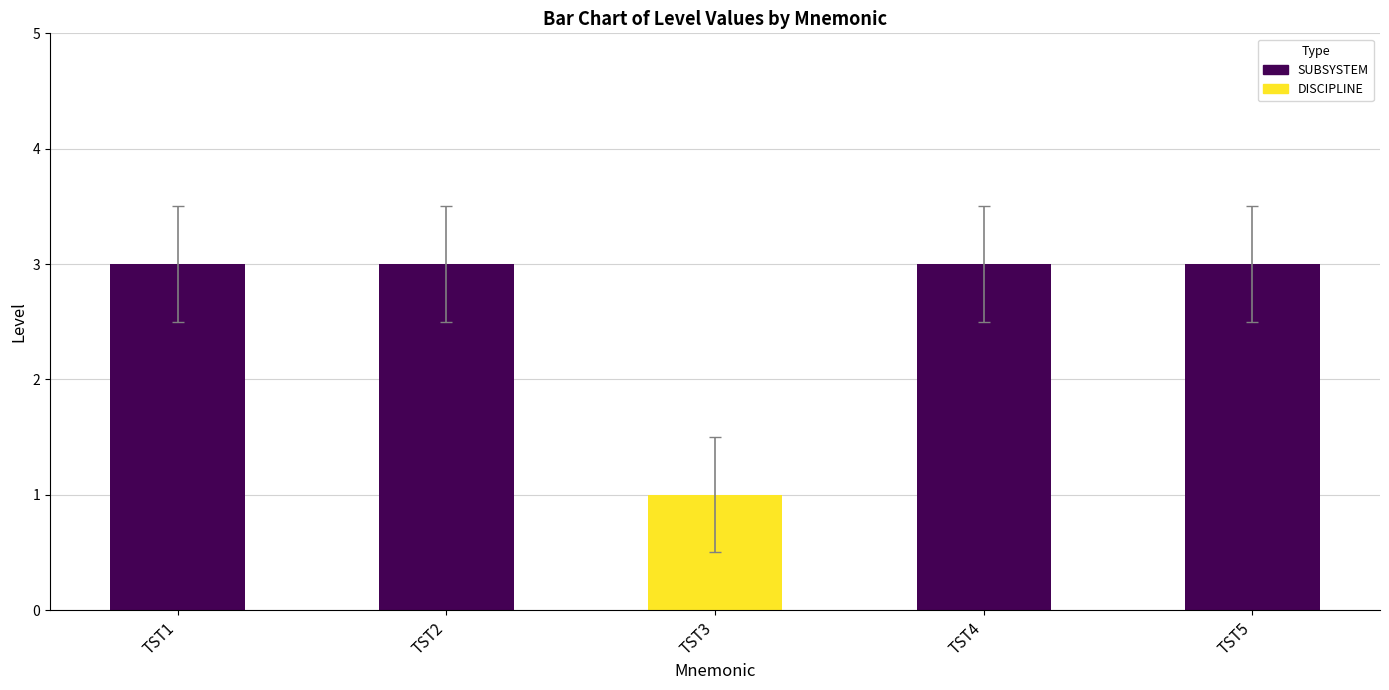

Reading left to right, extract all data points from this chart.

3	3	1	3	3